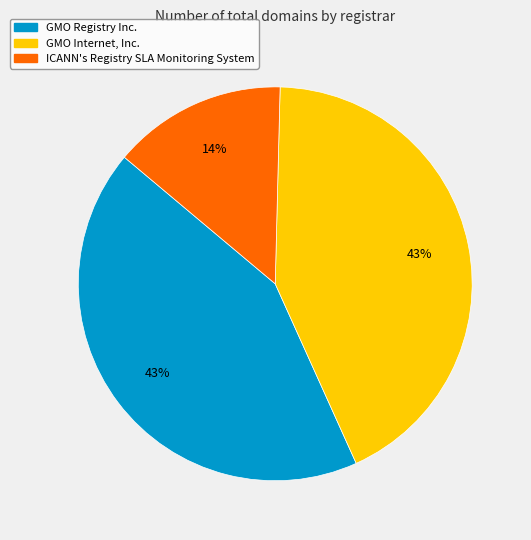

To the nearest percent, what is the difference between the largest and smallest slice percentages?

29%